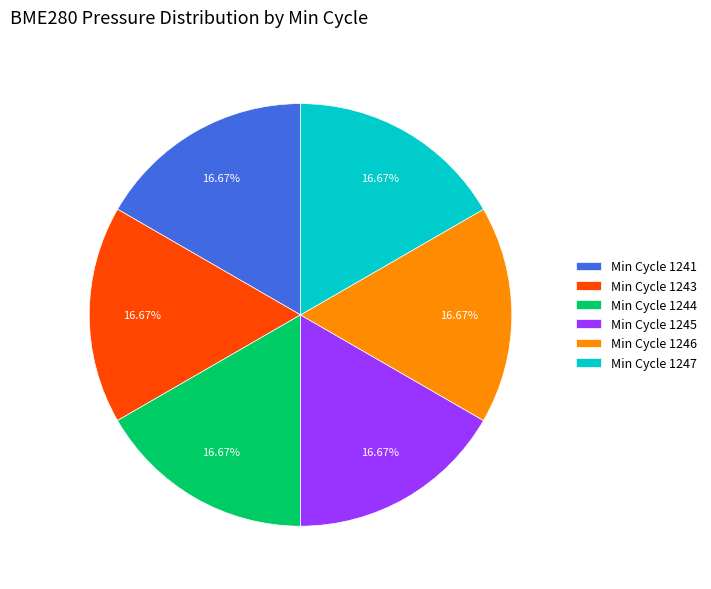

Approximately how many times larger is the value at Min Cycle 1247 compared to Min Cycle 1244?

1.0